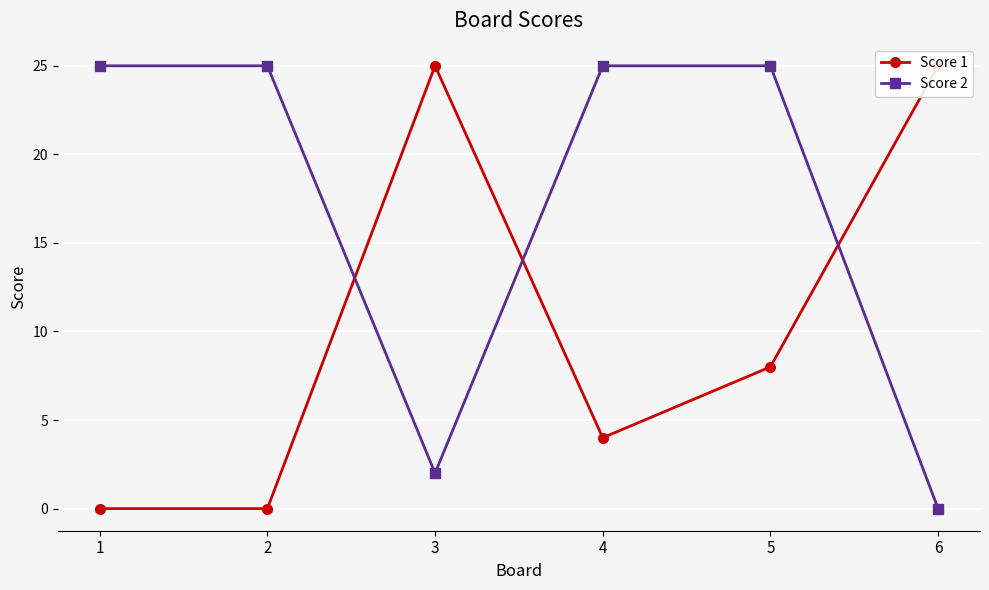

How many data points in Score 2 are less than 25?

2